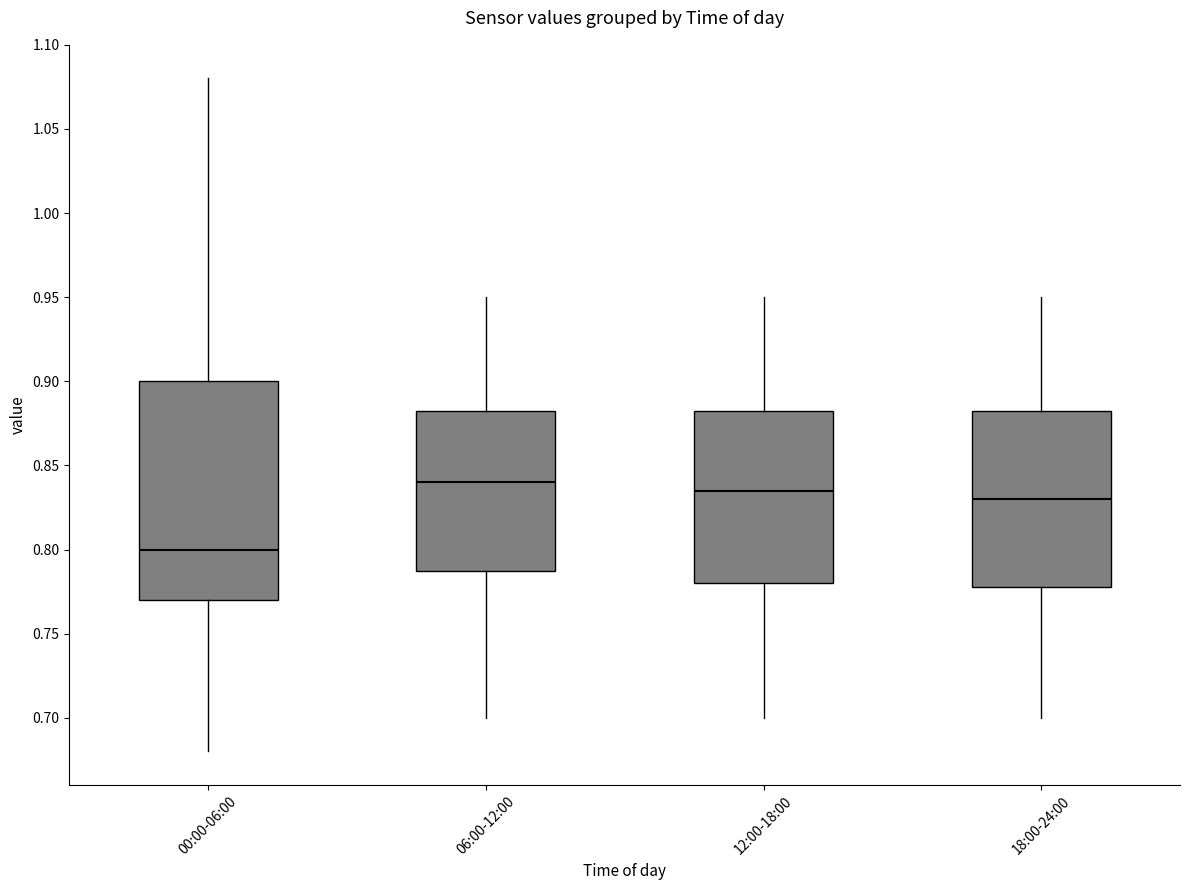

Which box is the tallest, from its lower edge to its upper edge?

00:00-06:00